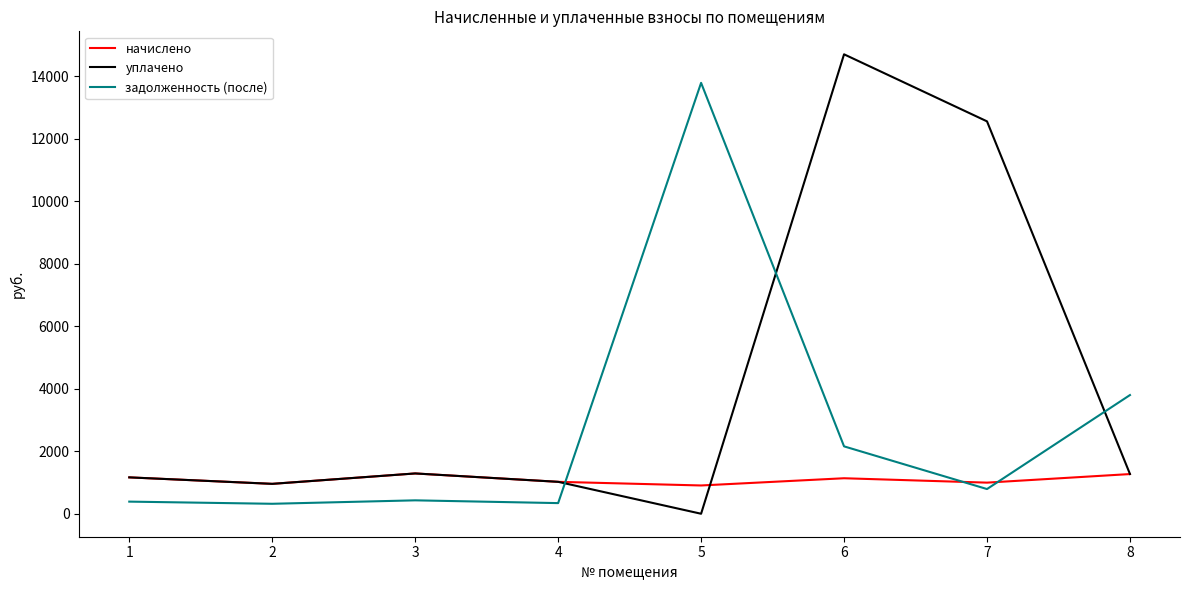

List the series in order of their peak value, highest first.

уплачено, задолженность (после), начислено